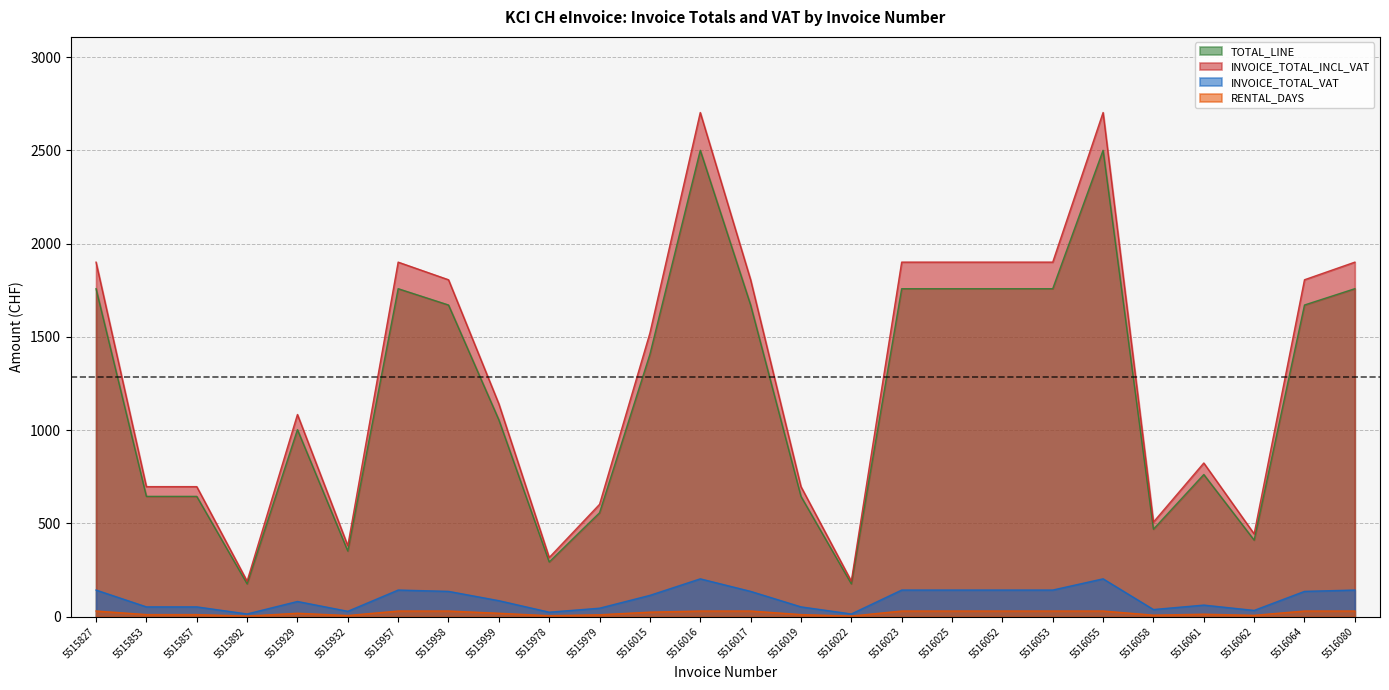

What is the sum of the INVOICE_TOTAL_INCL_VAT values at 5516023 and 5515959?

3040.8